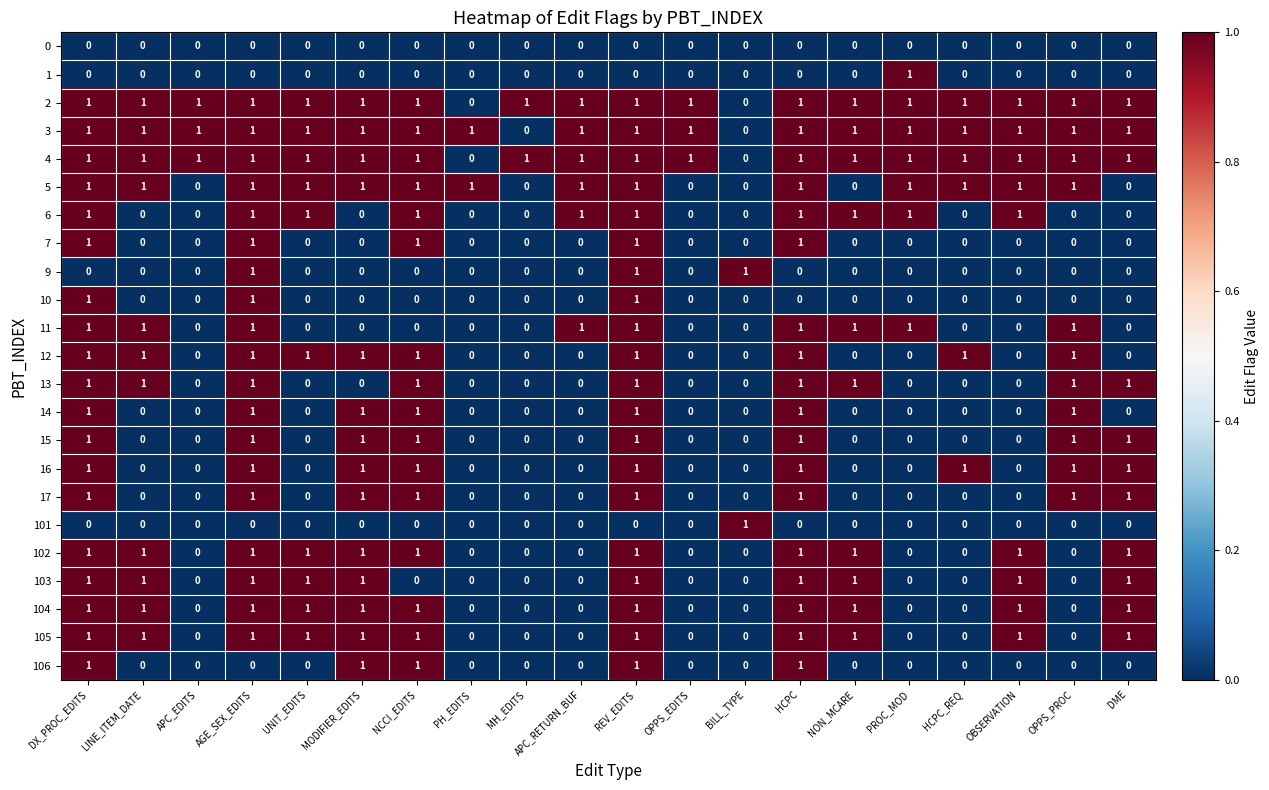

What is the sum of all 5 values?

14